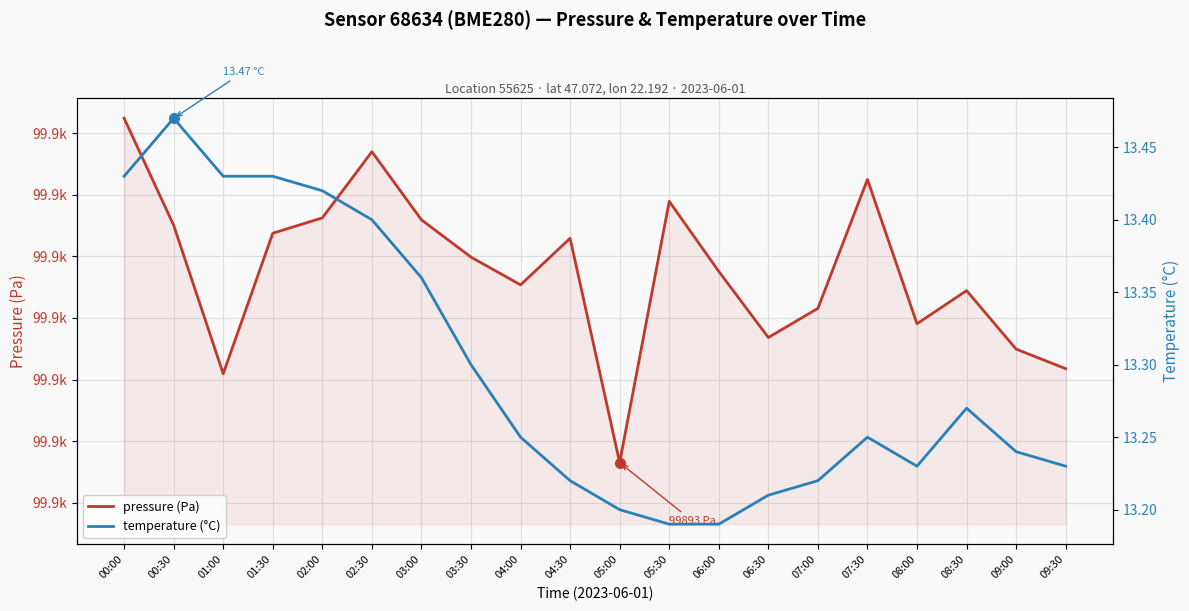

What is the difference between the maximum and minimum values in the pressure (Pa) series?

28.0